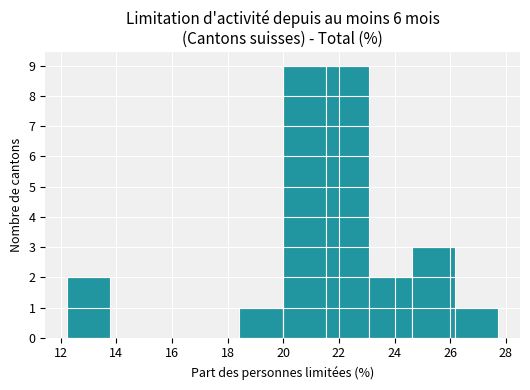

How tall is the bar that spans 23.0 to 24.6 on the x-axis? Neither the bar edges nor the heights are printed on the chart, so give them approximately, as read against the axes.

2